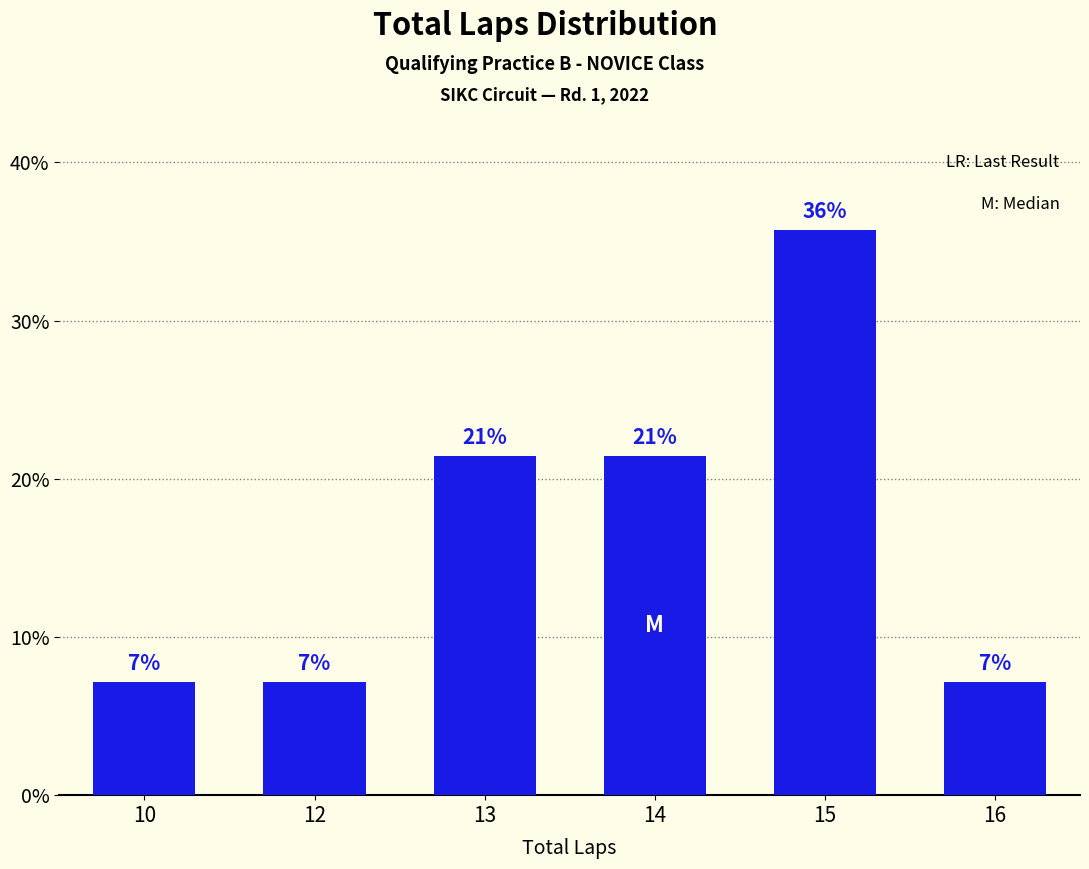

How many bars are there in total?

6